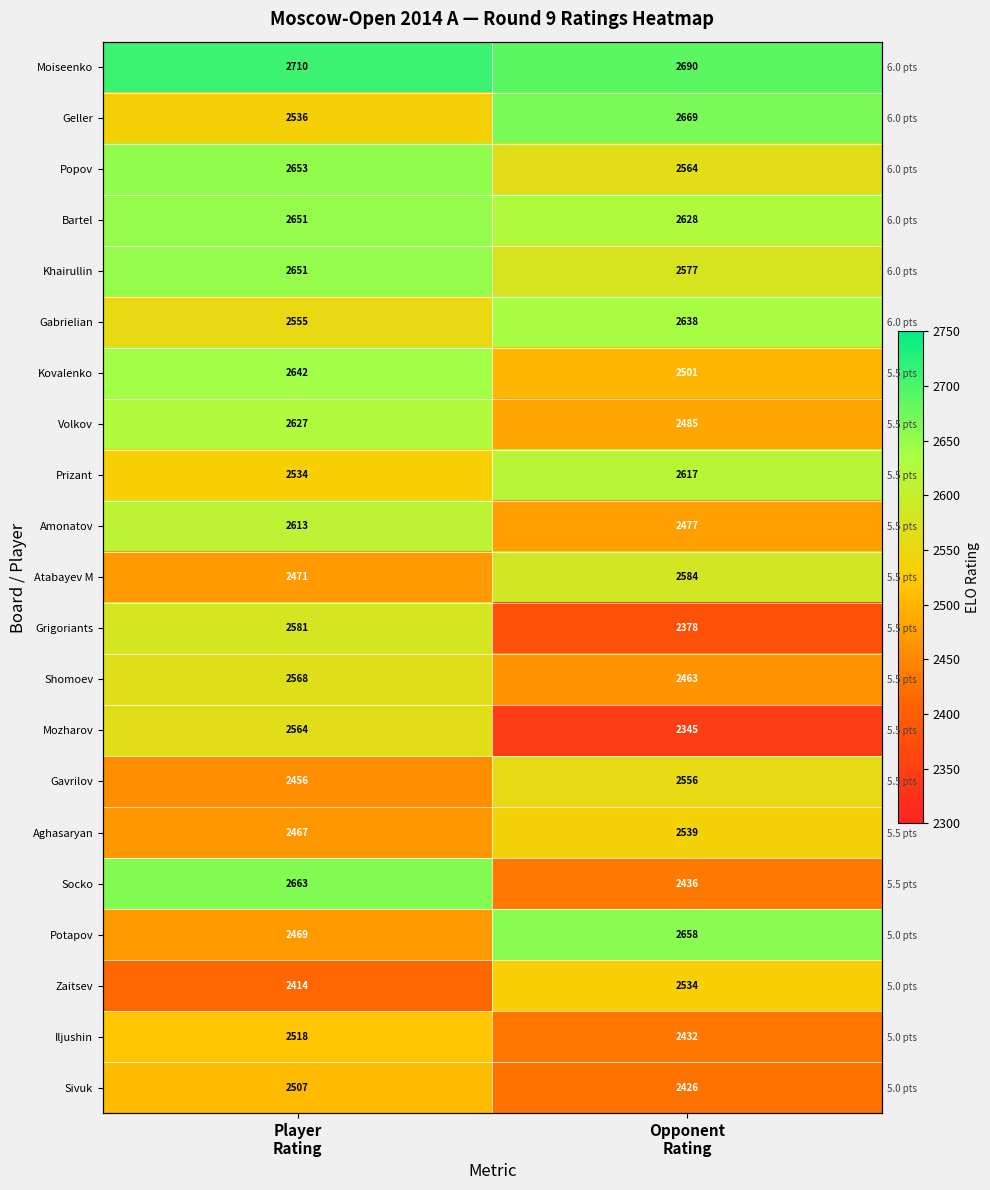

What is the minimum value for Moiseenko?

2690